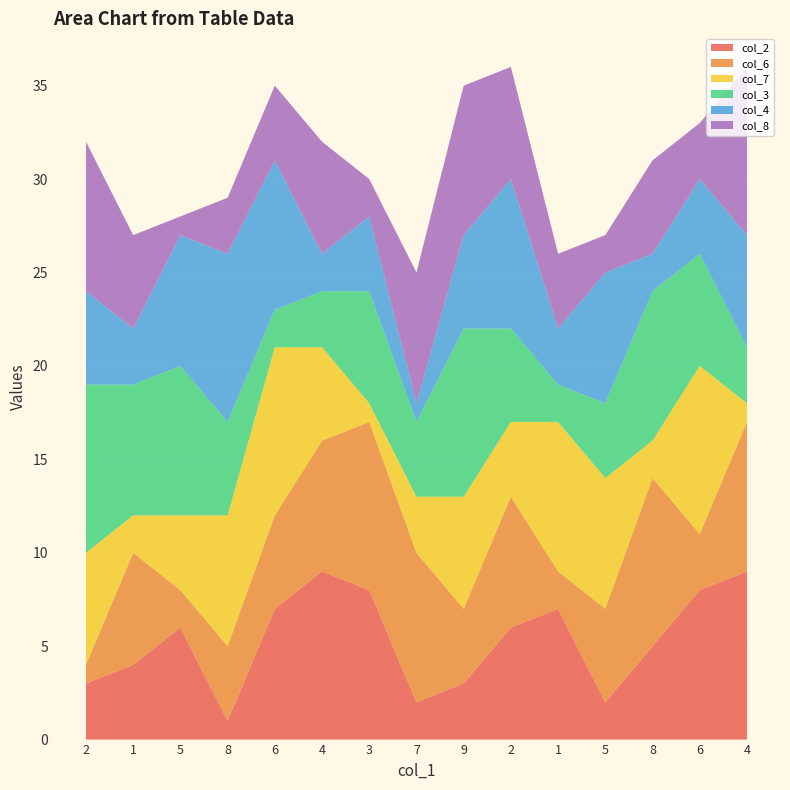

Reading right to left, what are all the values shown in this chart?

col_2: 4=9	6=8	8=5	5=2	1=7	2=6	9=3	7=2	3=8	4=9	6=7	8=1	5=6	1=4	2=3
col_6: 4=8	6=3	8=9	5=5	1=2	2=7	9=4	7=8	3=9	4=7	6=5	8=4	5=2	1=6	2=1
col_7: 4=1	6=9	8=2	5=7	1=8	2=4	9=6	7=3	3=1	4=5	6=9	8=7	5=4	1=2	2=6
col_3: 4=3	6=6	8=8	5=4	1=2	2=5	9=9	7=4	3=6	4=3	6=2	8=5	5=8	1=7	2=9
col_4: 4=6	6=4	8=2	5=7	1=3	2=8	9=5	7=1	3=4	4=2	6=8	8=9	5=7	1=3	2=5
col_8: 4=9	6=3	8=5	5=2	1=4	2=6	9=8	7=7	3=2	4=6	6=4	8=3	5=1	1=5	2=8